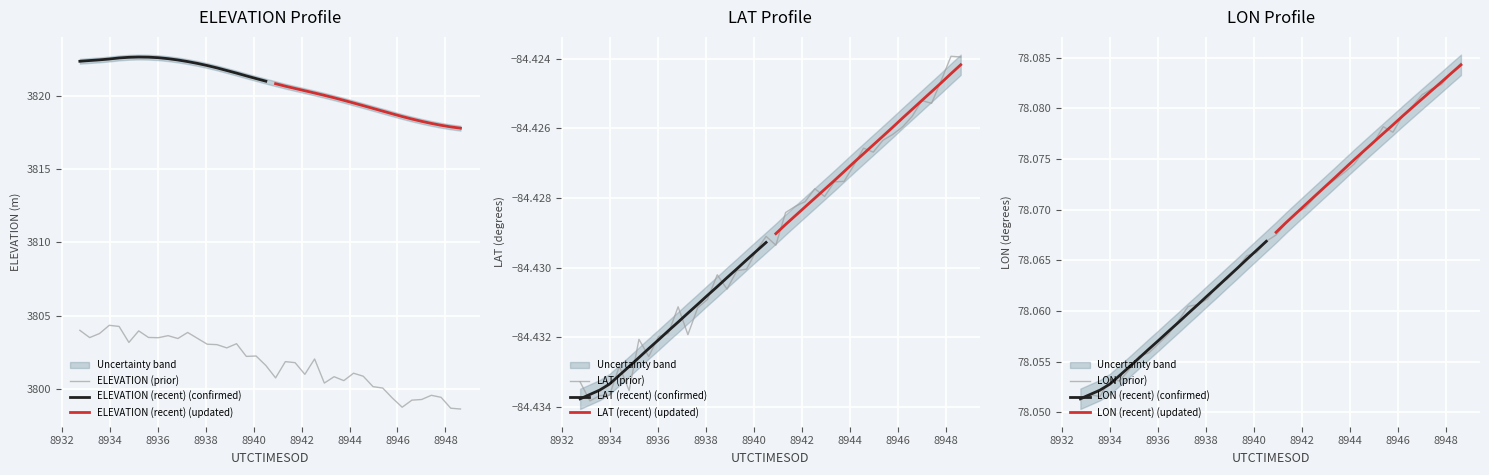

Which series has the widest spread of values?

LAT